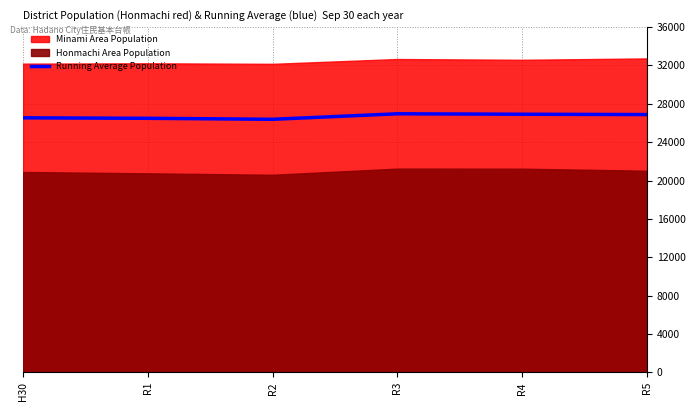

List the labels in order of value, largest first.

R3, R4, R5, H30, R1, R2